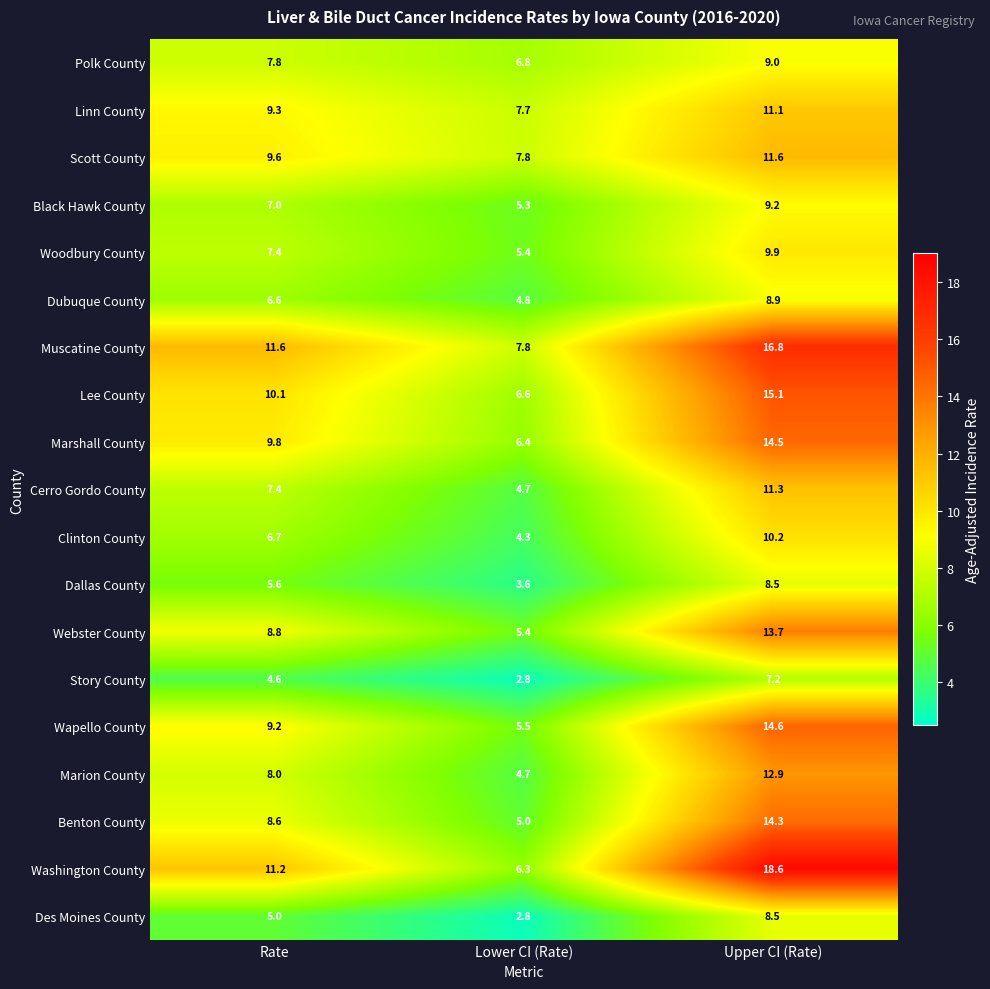

The value of Cerro Gordo County at Lower CI (Rate) is 7.5. True or false?

False